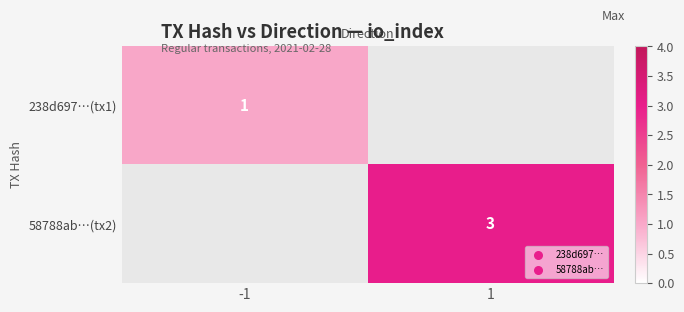

Which has a higher value, -1 or 1?

1